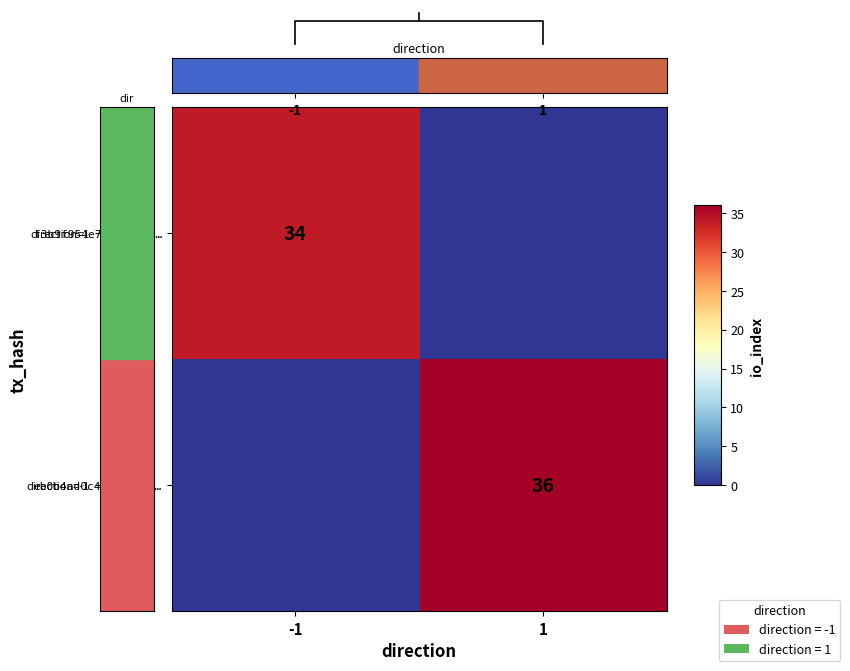

At how many categories does at least one series exceed 3?

2